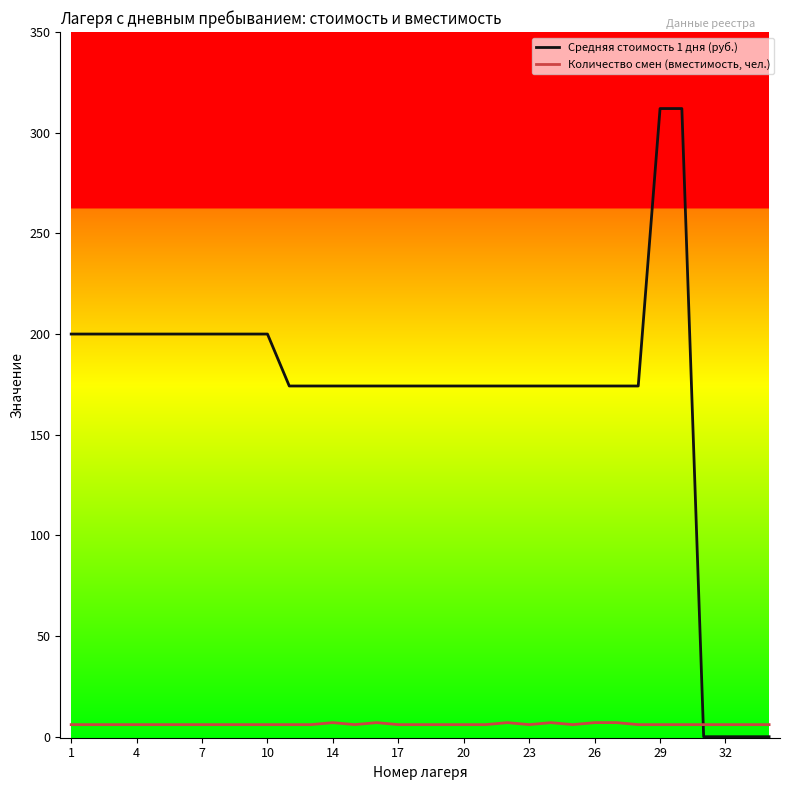

Which series has the largest total across all categories?

Средняя стоимость 1 дня (руб.)